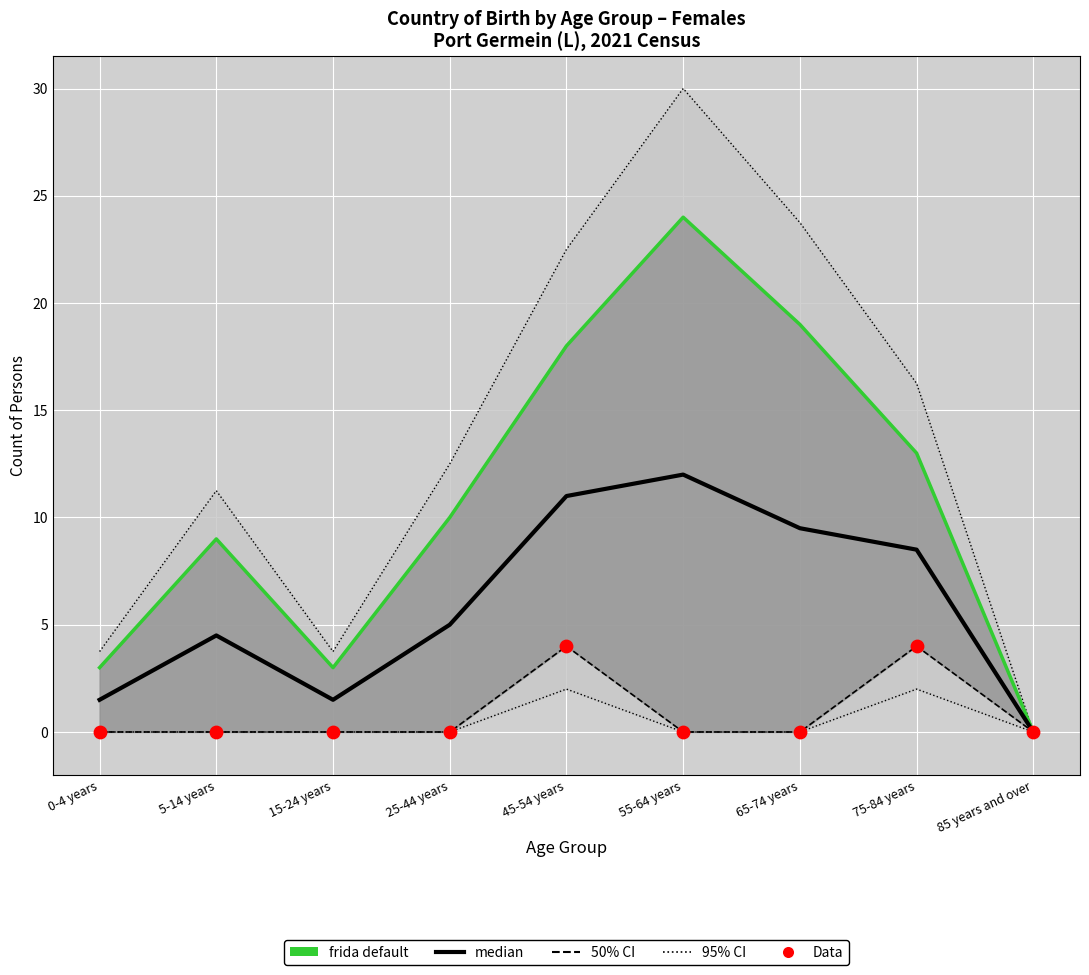

Which series reaches the minimum Y coordinate?

frida default (Australia)